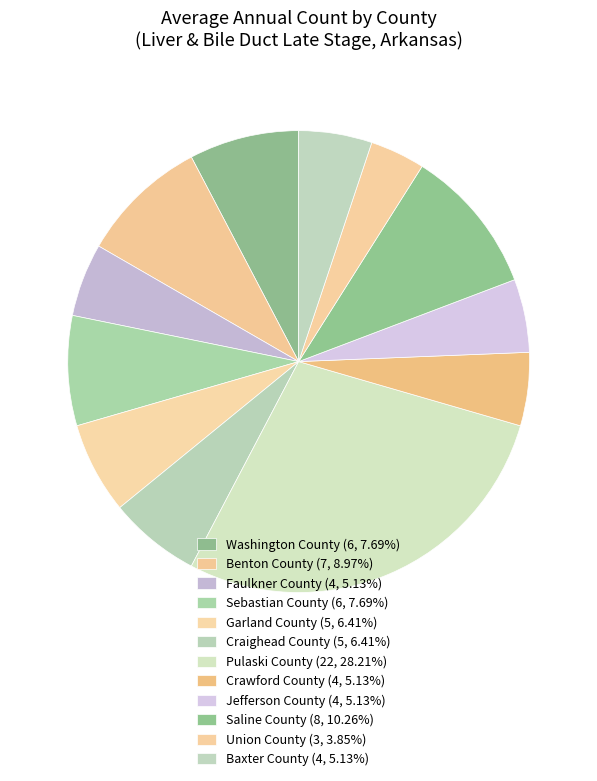

Does Craighead County represent more than half of the total?

No